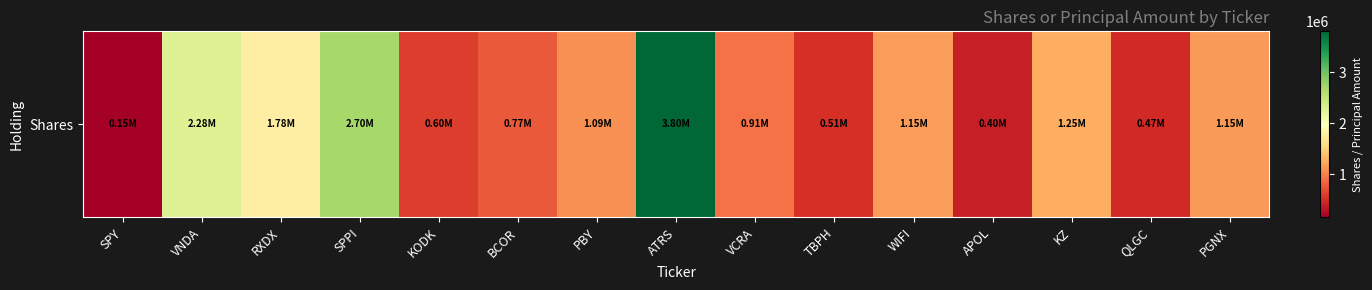

What is the change in value from SPY to PGNX?

+998000